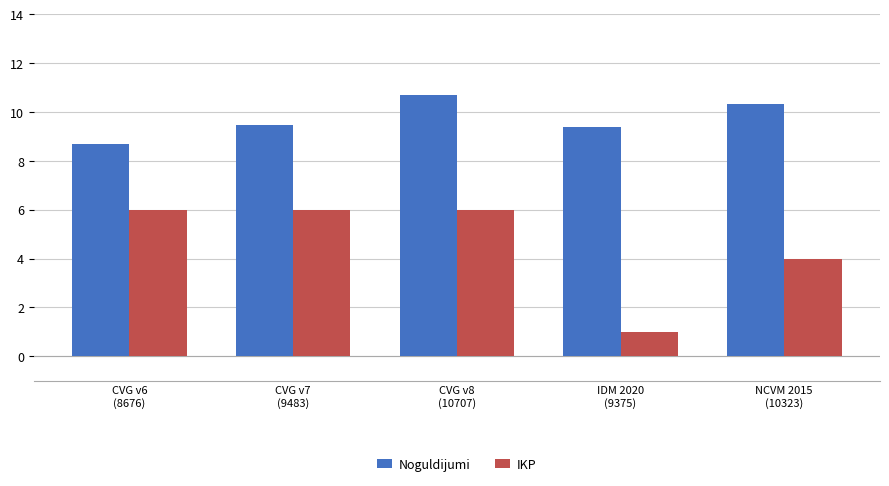

Reading left to right, what are all the values shown in this chart?

Noguldijumi: 8.7	9.5	10.7	9.4	10.3
IKP: 6.0	6.0	6.0	1.0	4.0